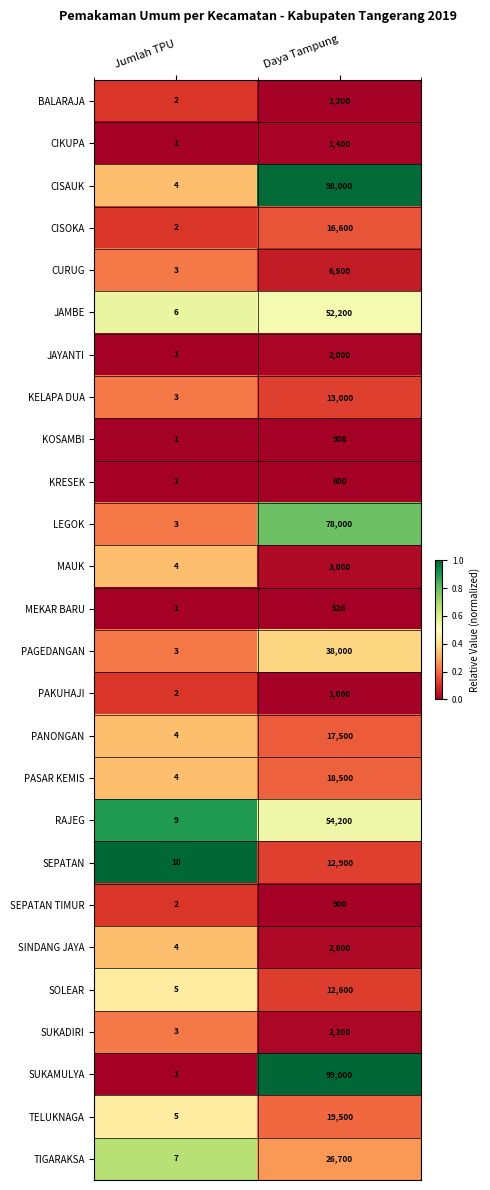

What is the difference between the maximum and minimum values in the CURUG series?

6497